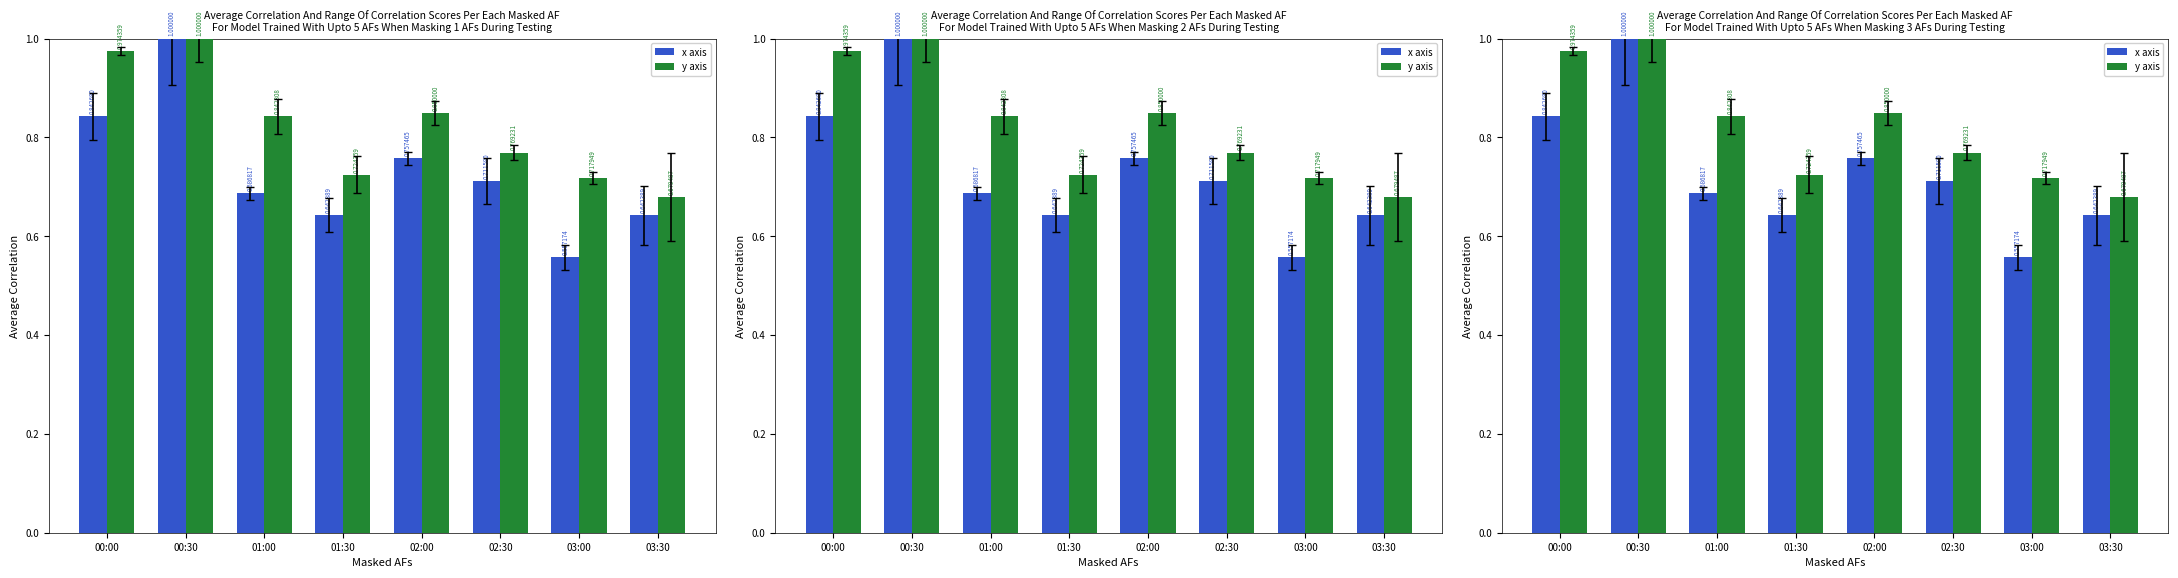

What value does the x axis series have at 00:00?

0.8